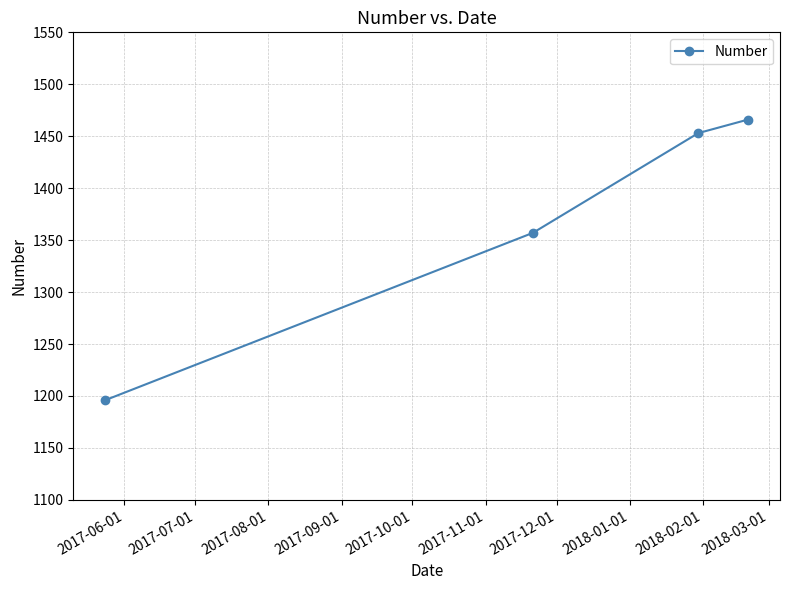

What is the value of the 2nd point from the left?

1357